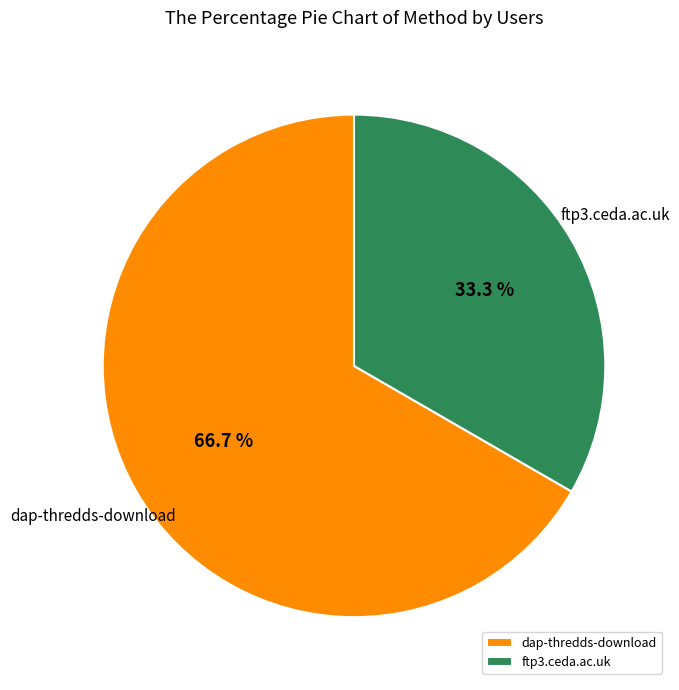

Does dap-thredds-download represent more than half of the total?

Yes